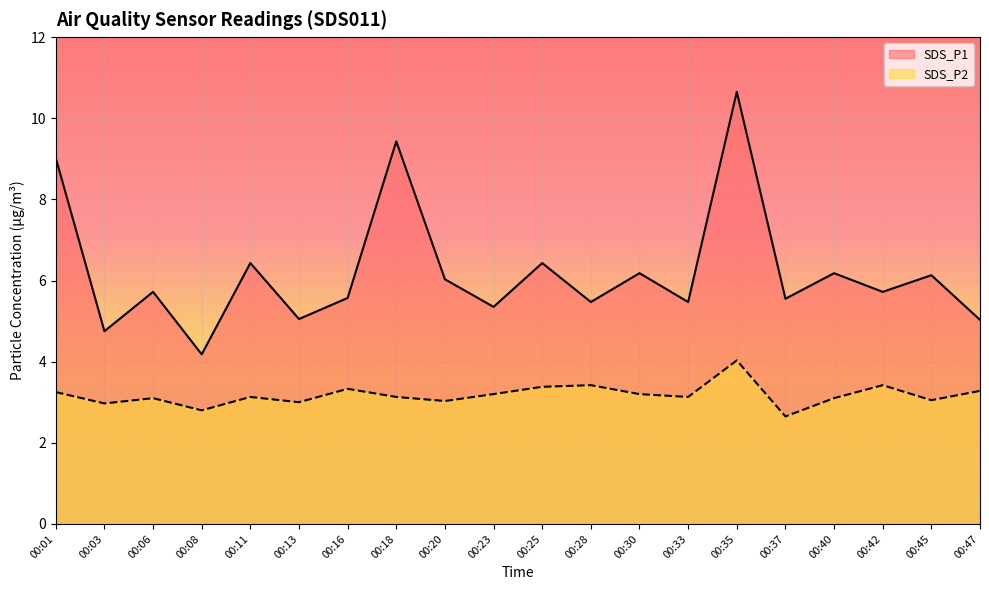

At which category does the chart reach its minimum across all series?

00:37